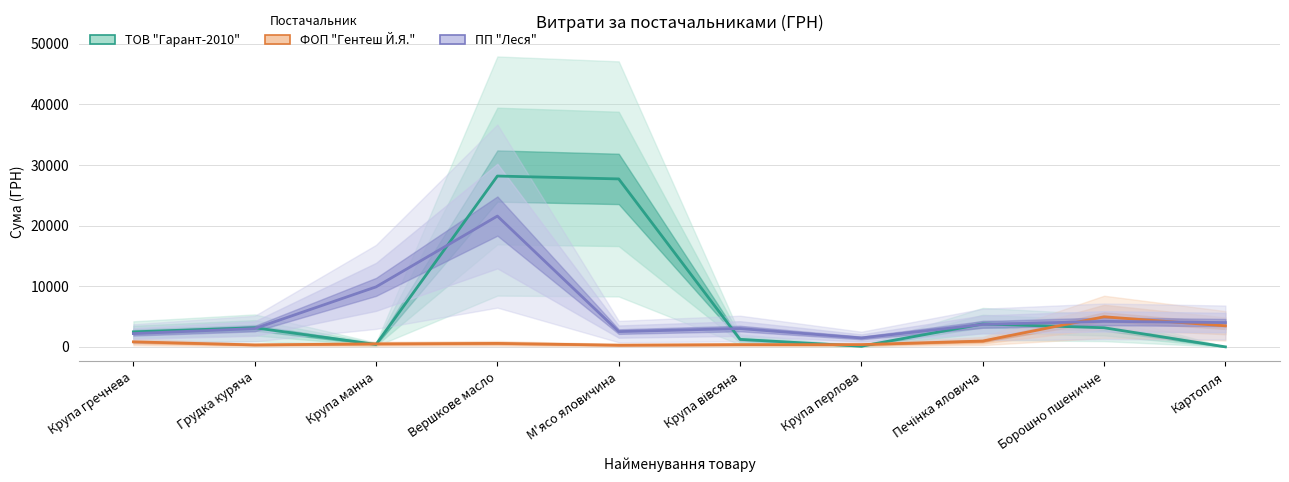

At which category is the sum across all series the highest?

Вершкове масло